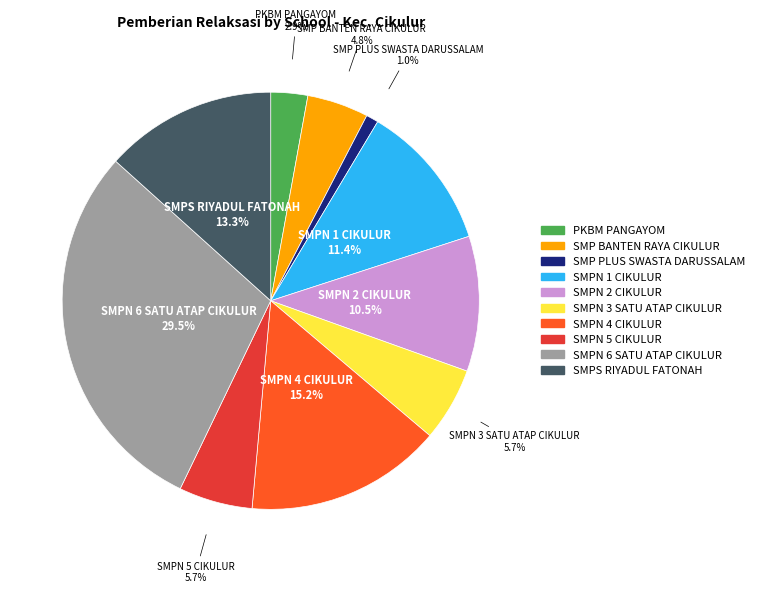

What is the total percentage of SMP PLUS SWASTA DARUSSALAM and SMPN 1 CIKULUR?

12.4%